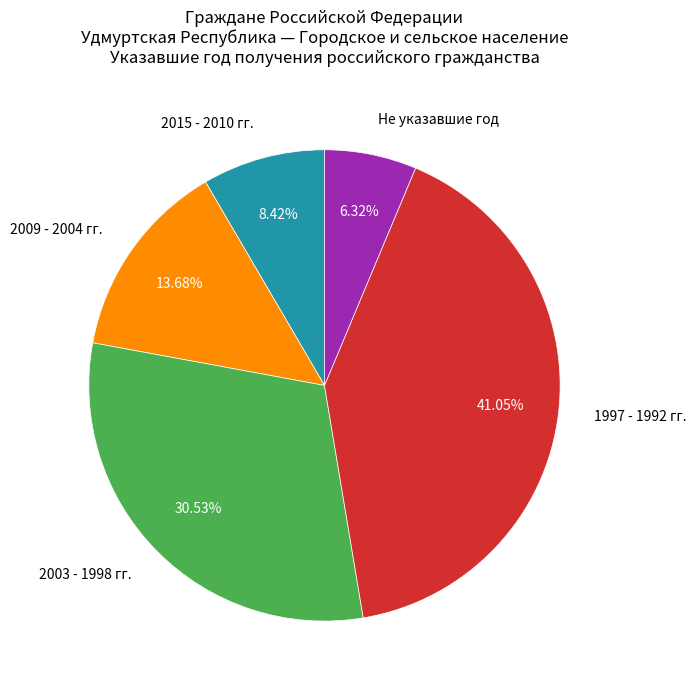

Does any single category account for the majority?

No